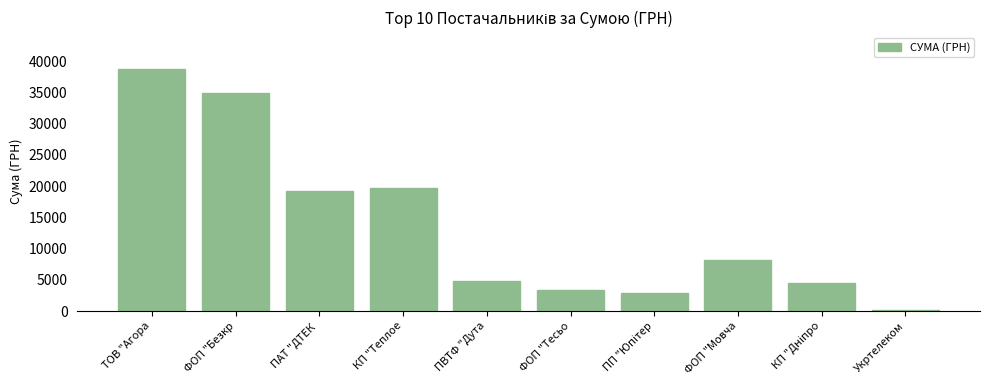

Reading left to right, extract all data points from this chart.

38837.1	34890.4	19201.0	19690.0	4798.5	3387.1	2970.0	8146.0	4547.0	171.0